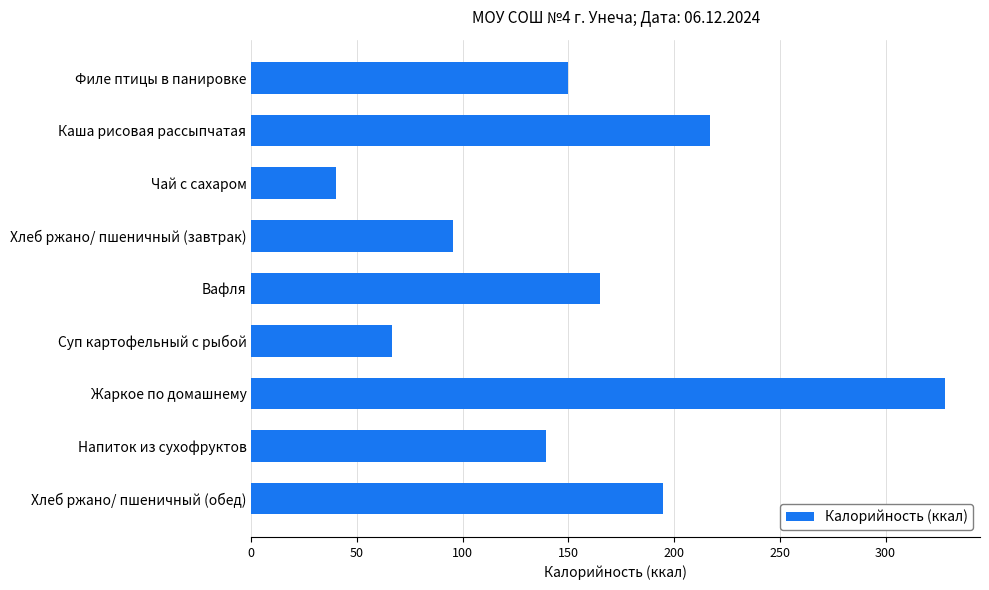

At which category does the chart reach its peak across all series?

Жаркое по домашнему